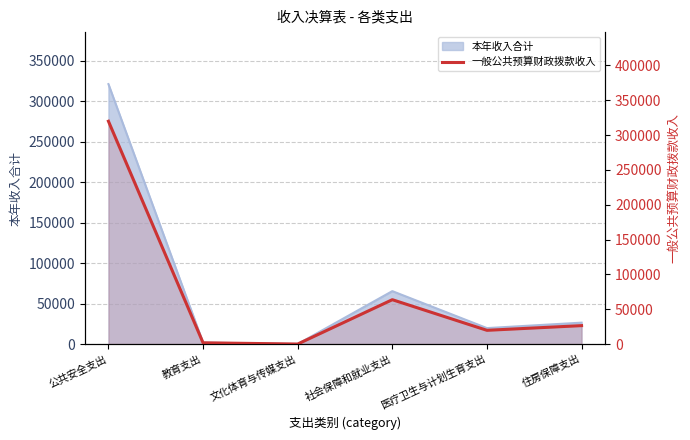

Where is the first local maximum?

社会保障和就业支出